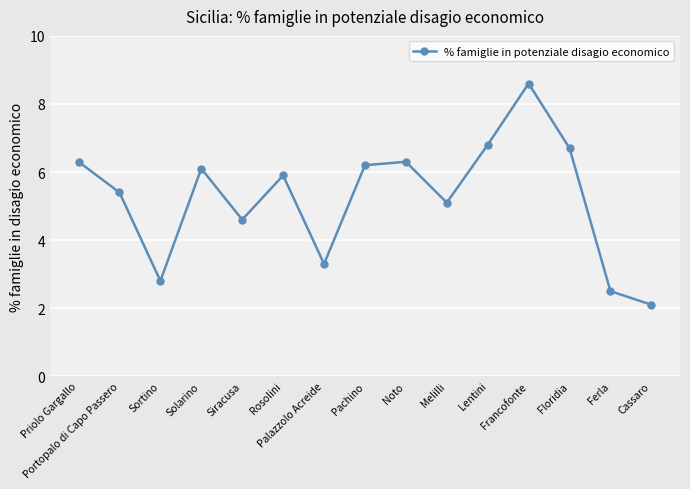

How many series are shown in this chart?

1